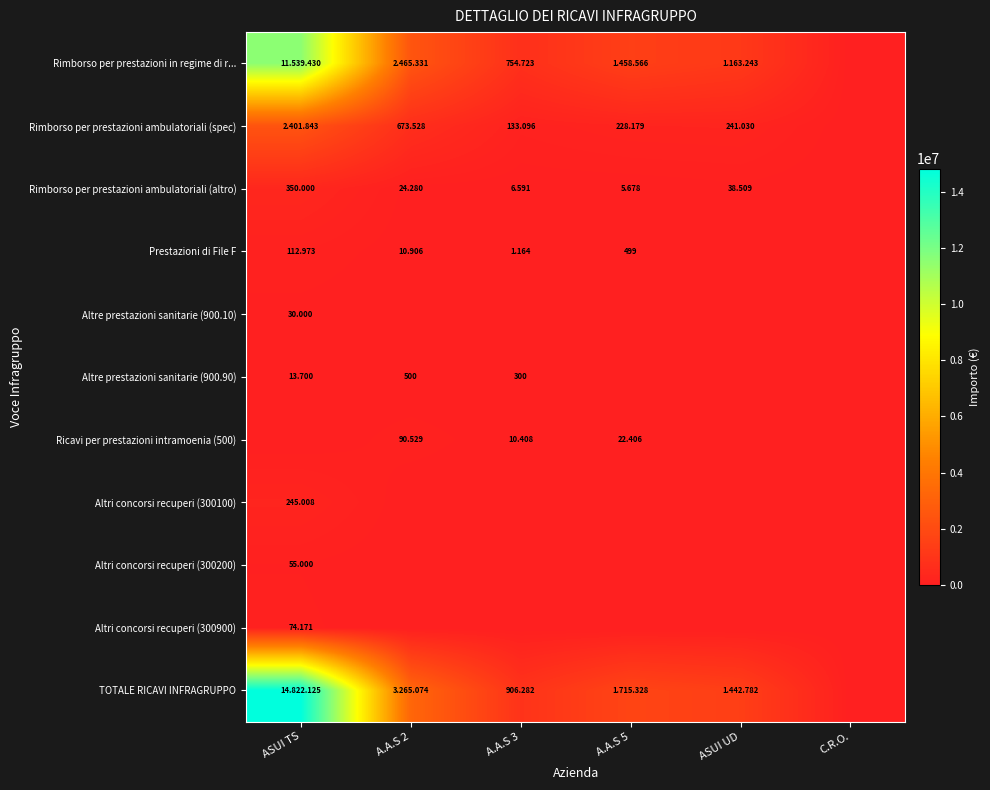

At which label is Rimborso per prestazioni ambulatoriali (spec) closest to 1200921?

A.A.S 2